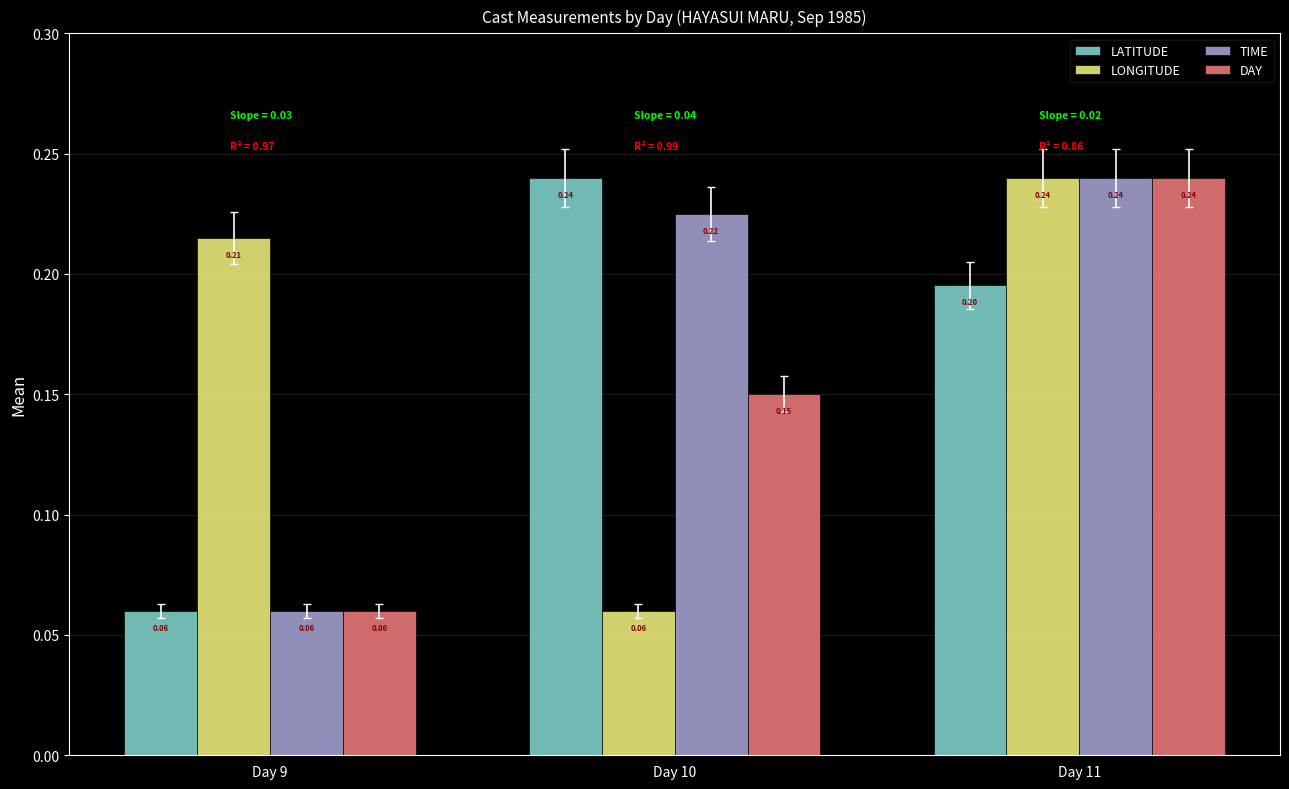

What is the maximum value shown in the chart?

0.2